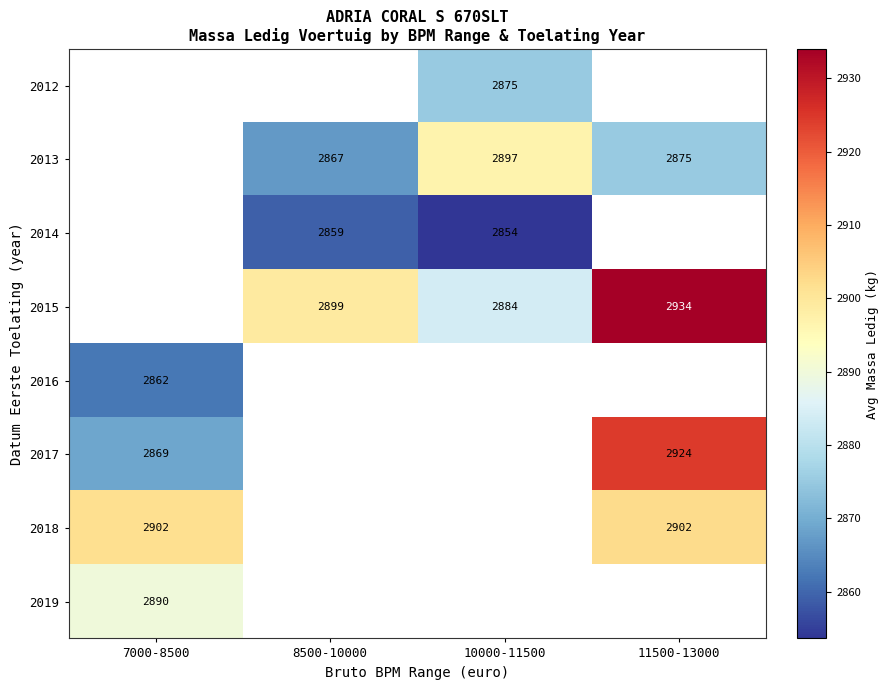

True or false: 2018 has a value of 2902 at 11500-13000.

True